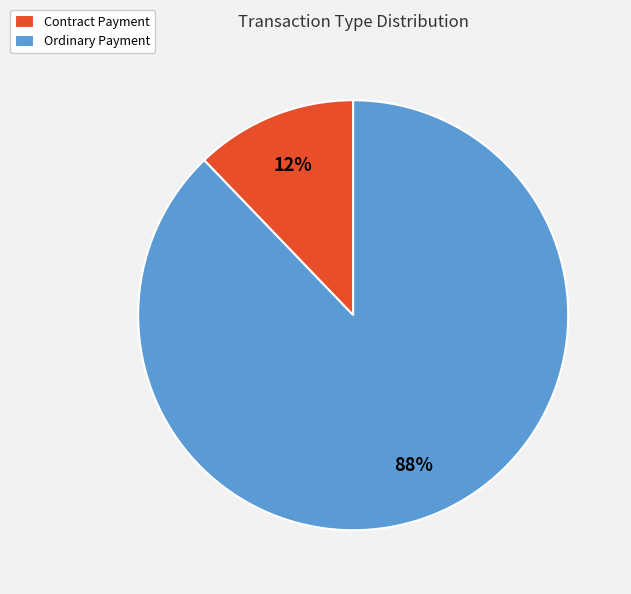

Is it true that Contract Payment is 12% of the pie?

True